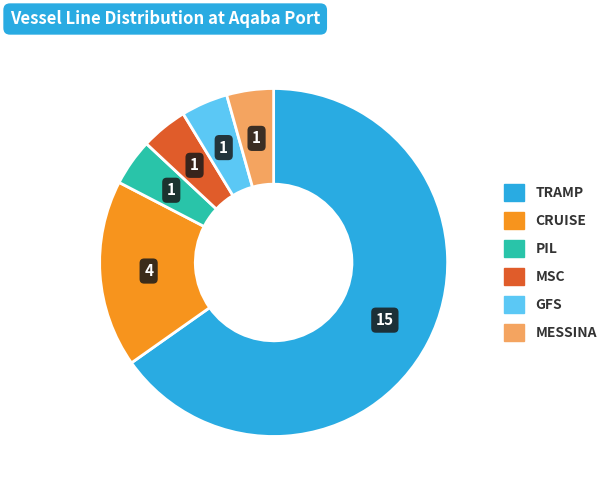

Is the sum of MESSINA and CRUISE greater than half?

No